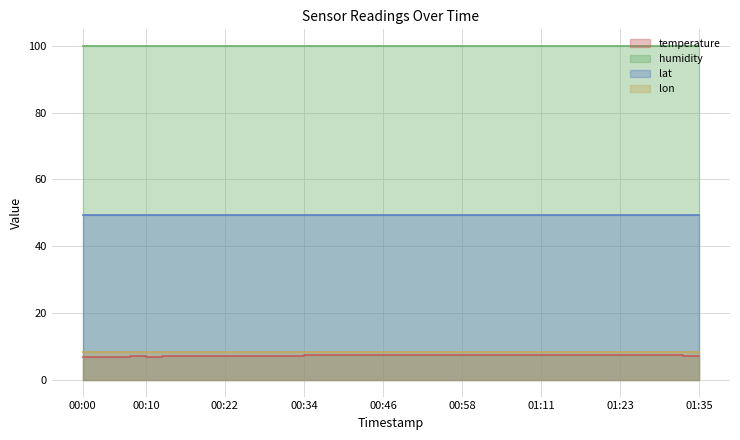

What is the approximate value of lon at 01:35?

8.4